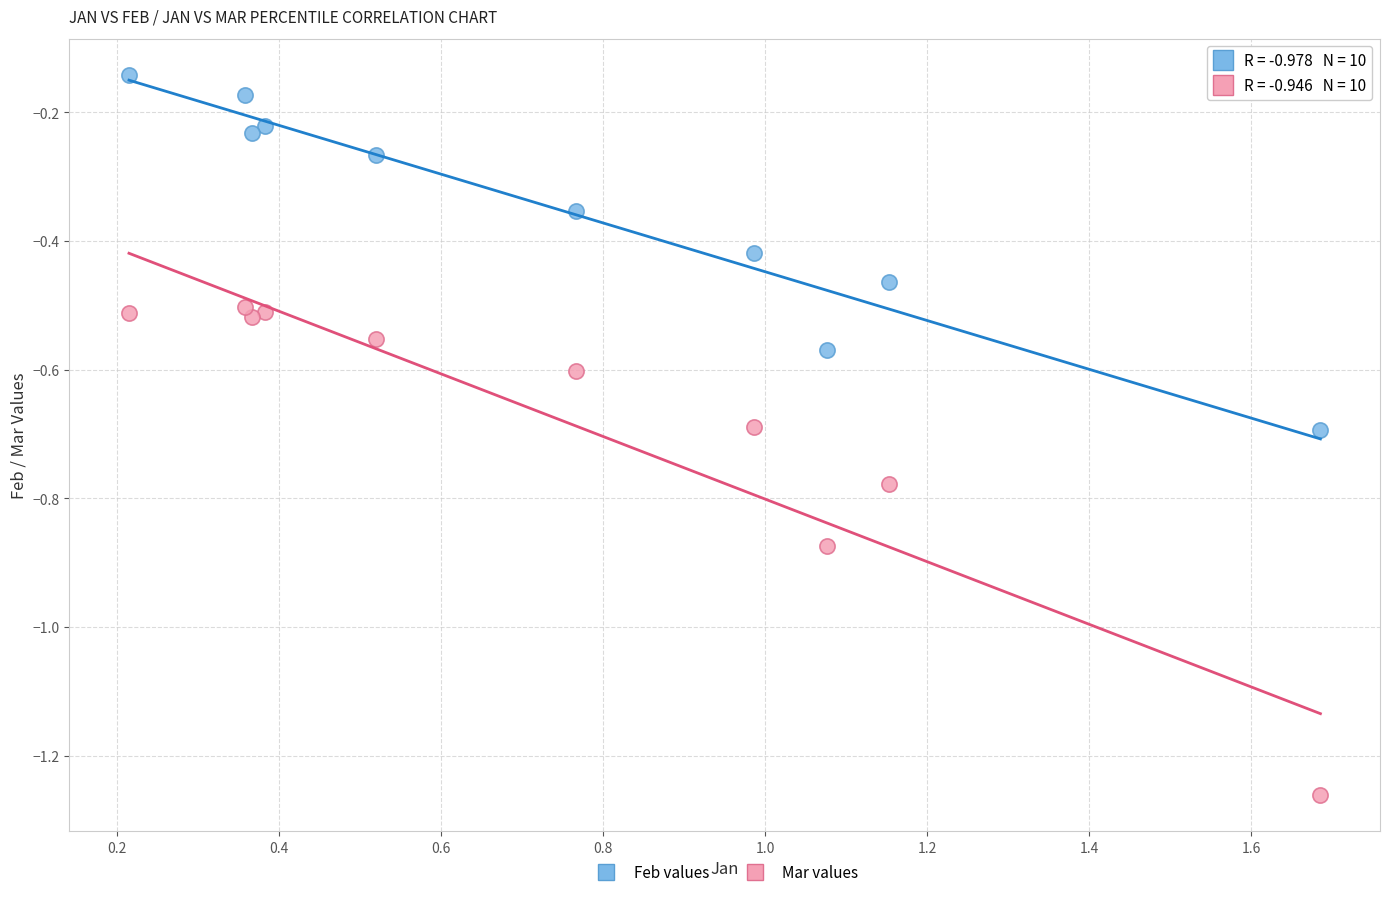

Which series contains the highest Y value?

Feb values